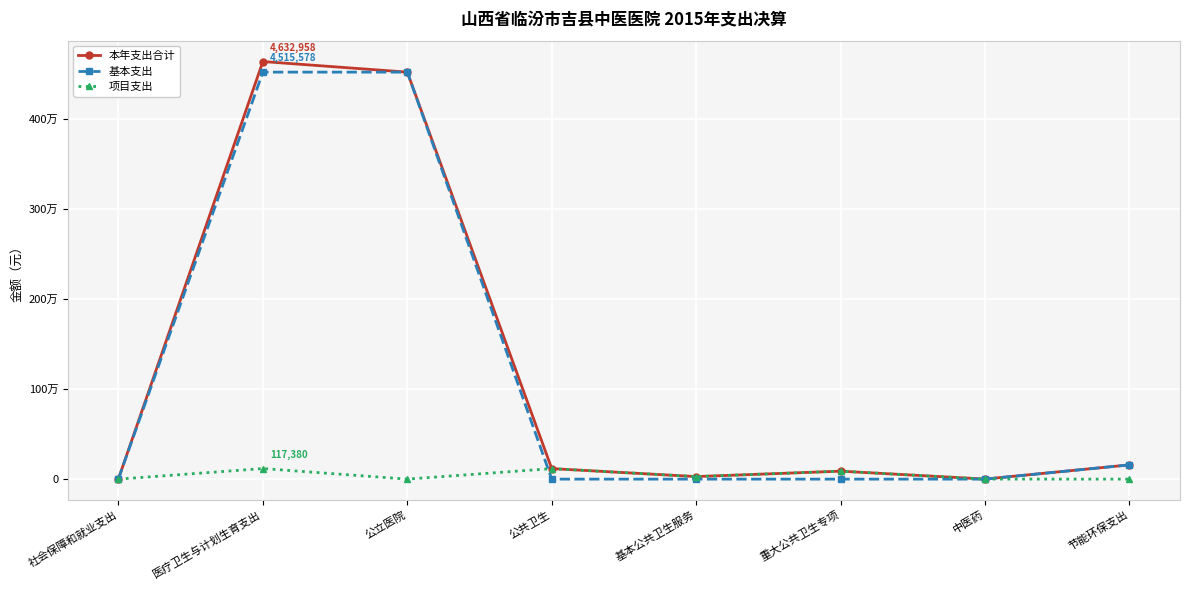

Where is 基本支出 nearest to the value 2257789?

节能环保支出